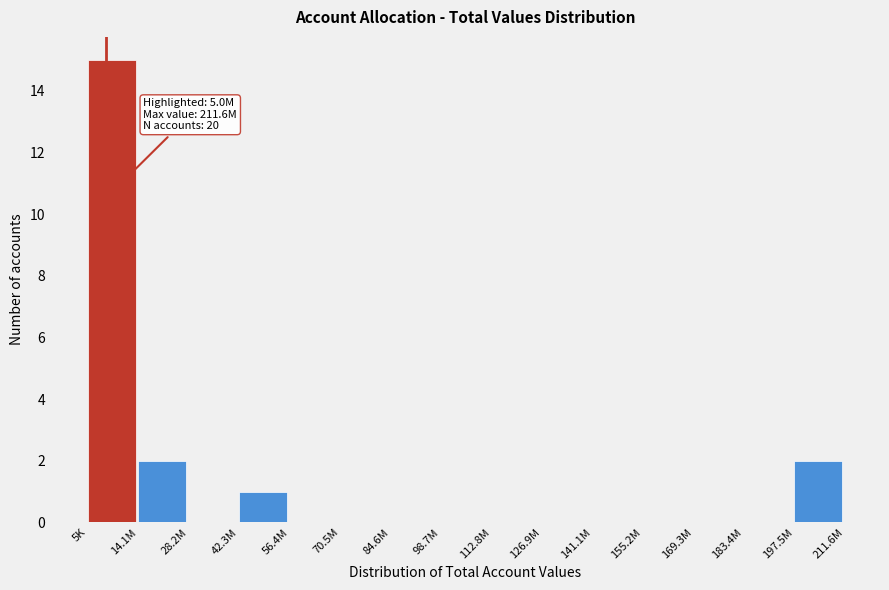

Reading left to right, extract all data points from this chart.

5K=15	14.1M=2	28.2M=0	42.3M=1	56.4M=0	70.5M=0	84.6M=0	98.7M=0	112.8M=0	126.9M=0	141.1M=0	155.2M=0	169.3M=0	183.4M=0	197.5M=2